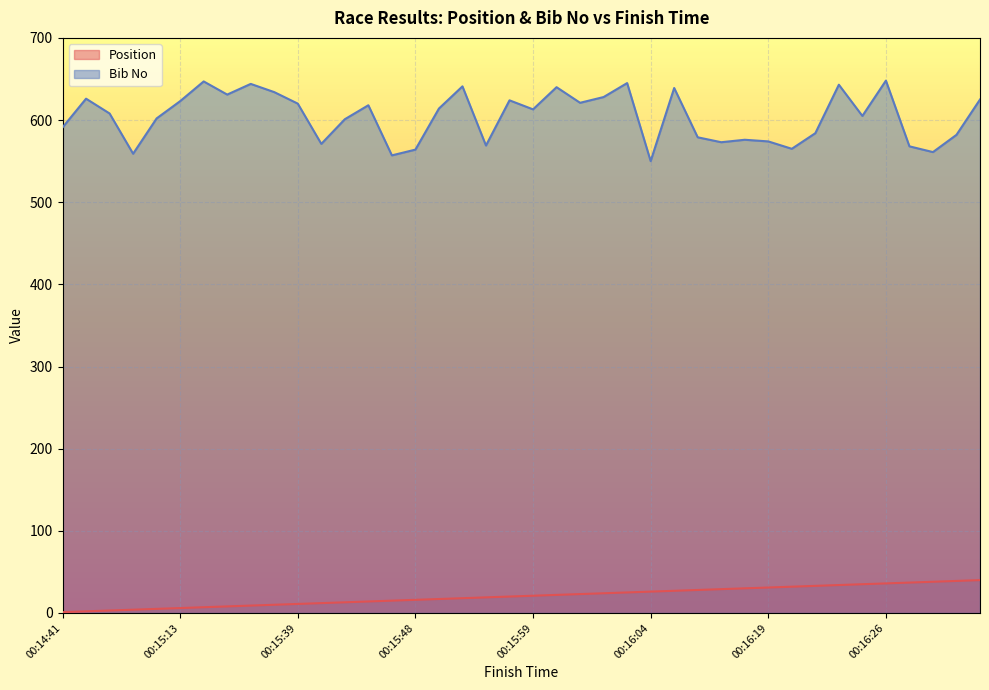

Which series has the largest range (max minus min)?

Bib No